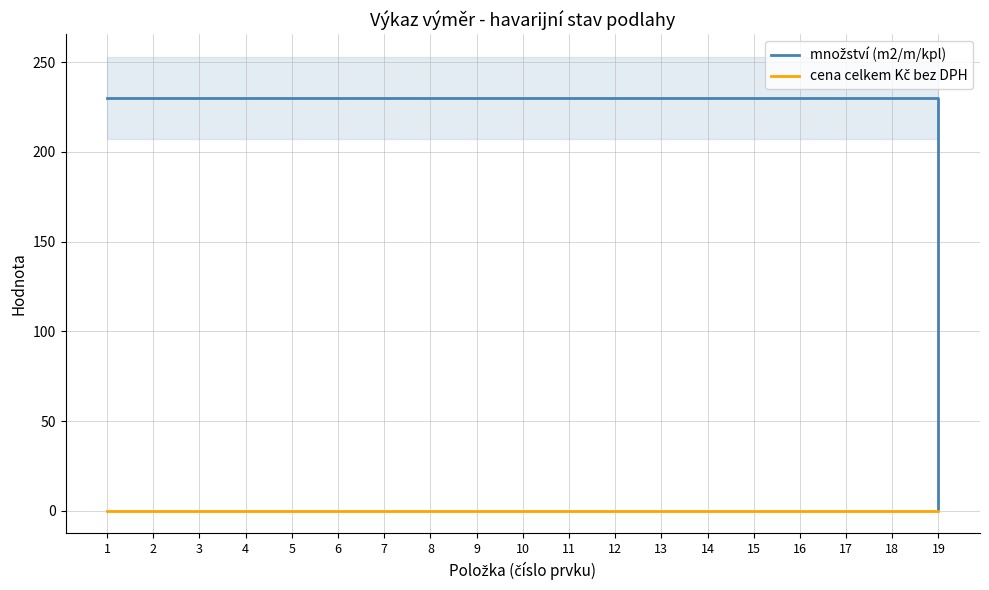

True or false: množství (m2/m/kpl) and cena celkem Kč bez DPH cross at least once.

False